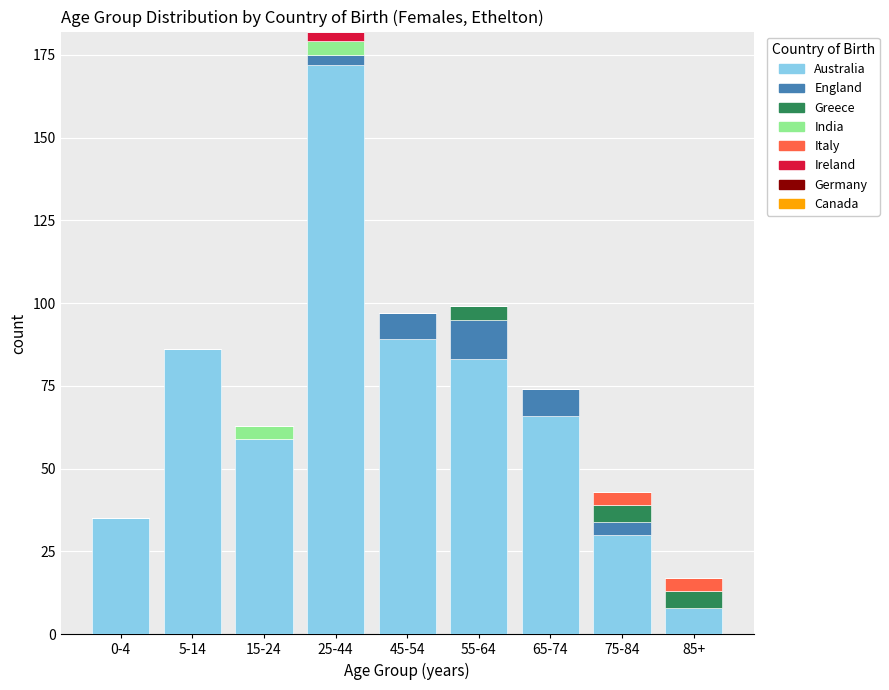

What is the total value across all series at 55-64?

99